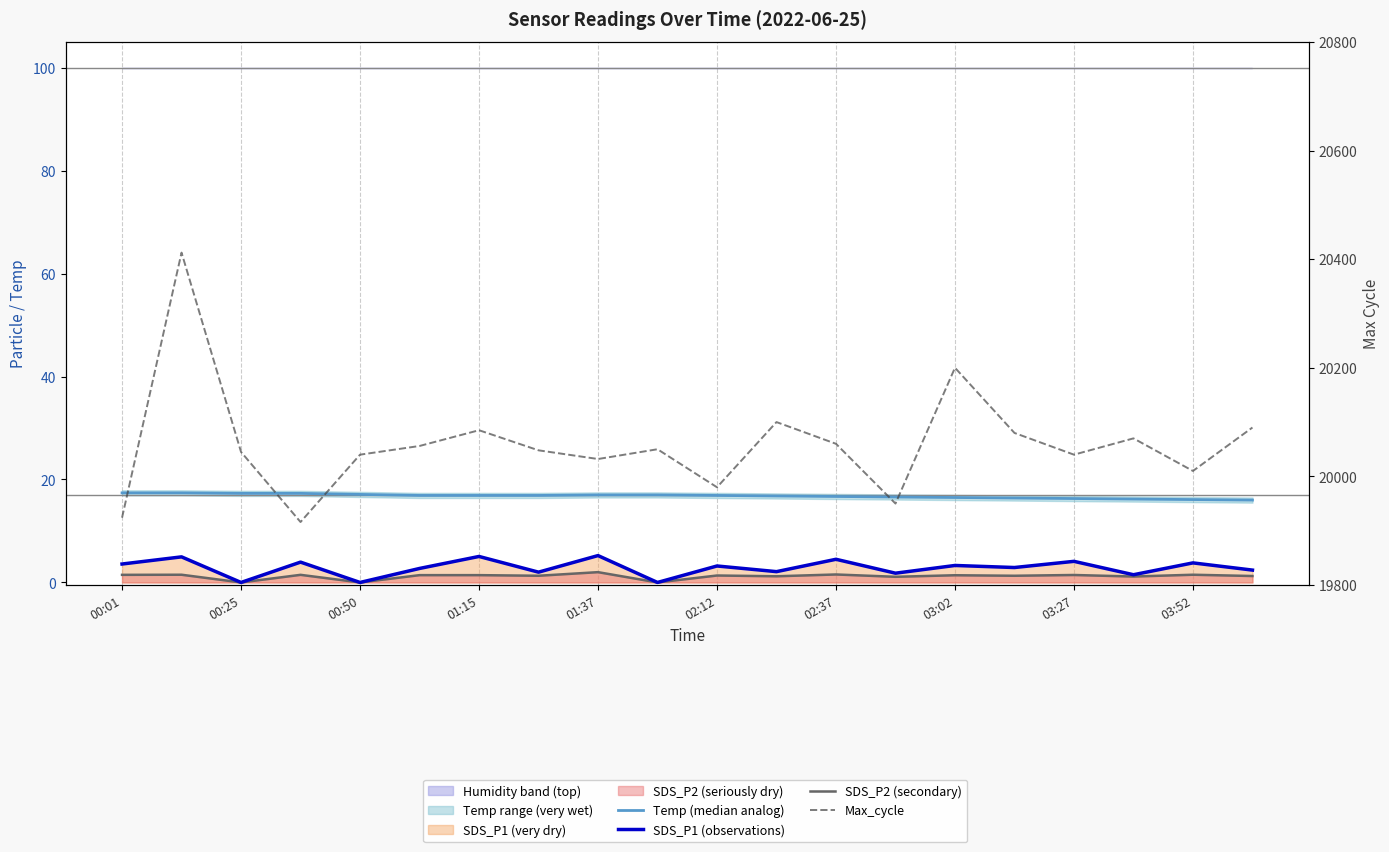

True or false: SDS_P2 (secondary) and Max_cycle cross at least once.

False